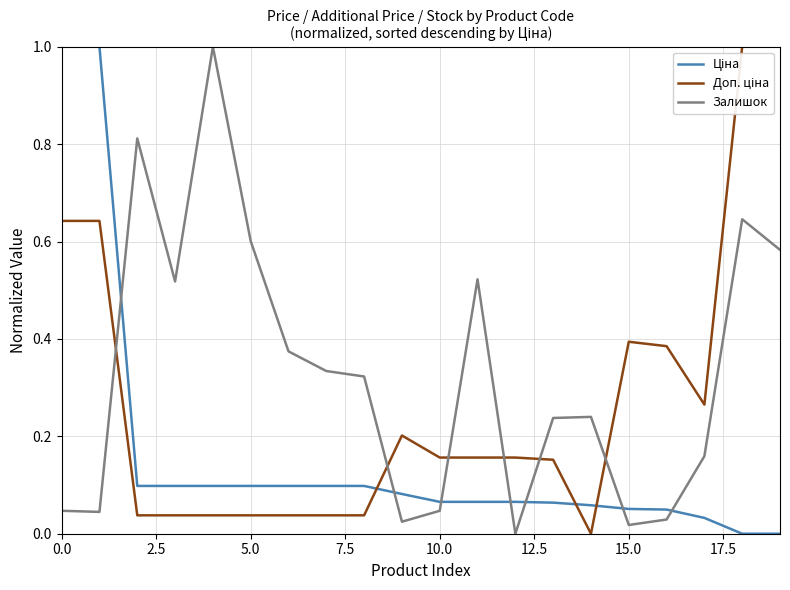

Does the chart display data point markers on the line(s)?

No